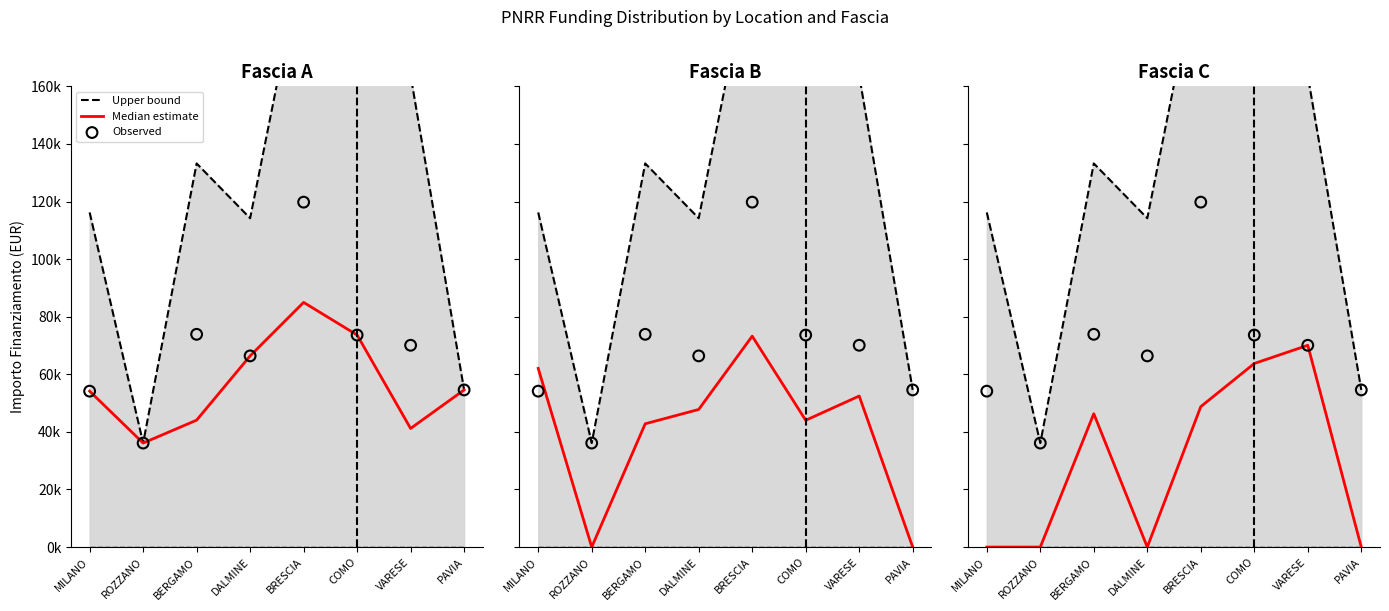

Which series has the widest spread of Y values?

Upper bound